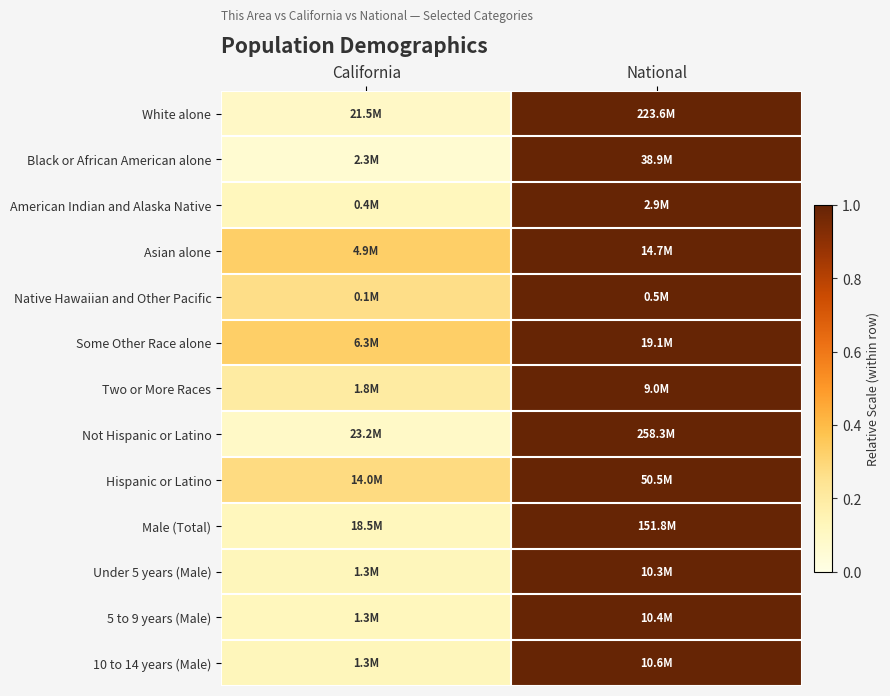

Between National and California, which is larger?

National